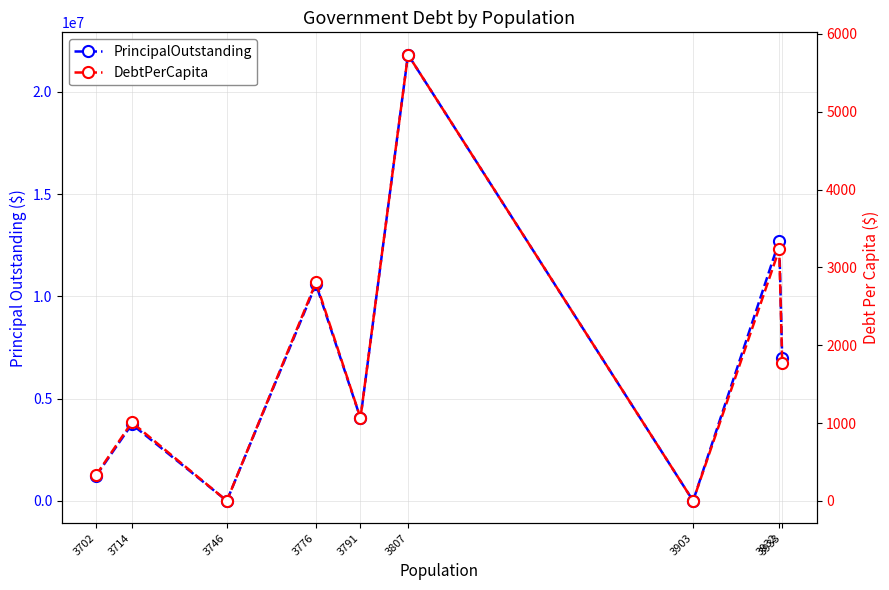

At which category does the chart reach its minimum across all series?

3746